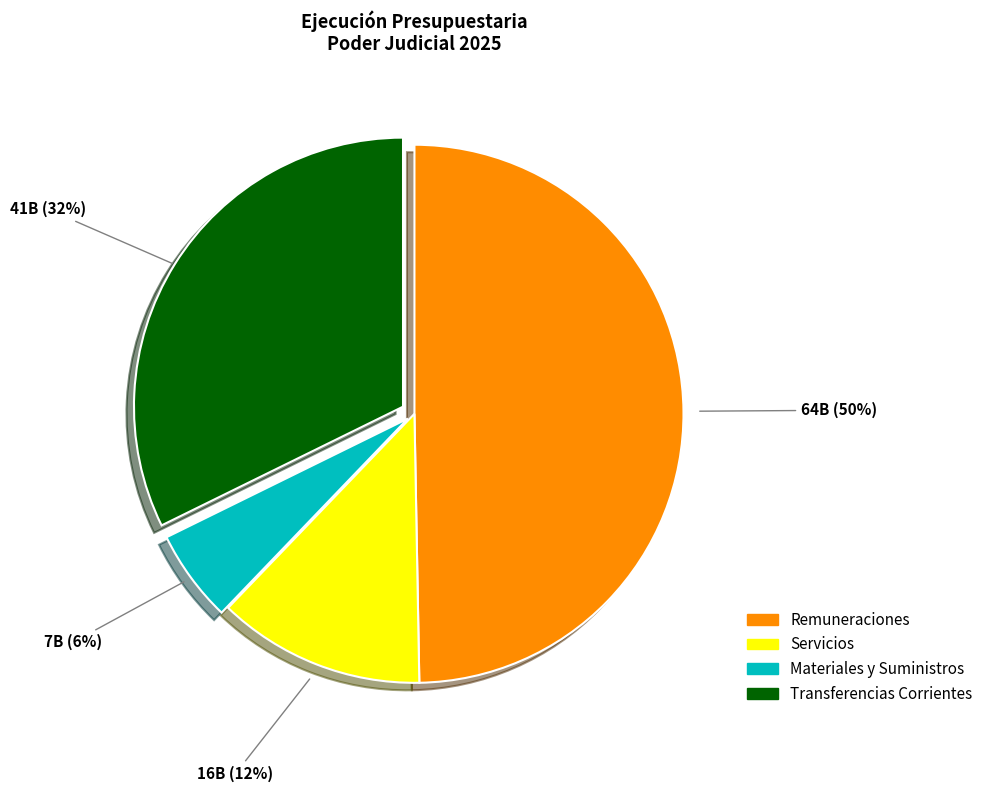

What is the largest slice in the pie chart?

Remuneraciones